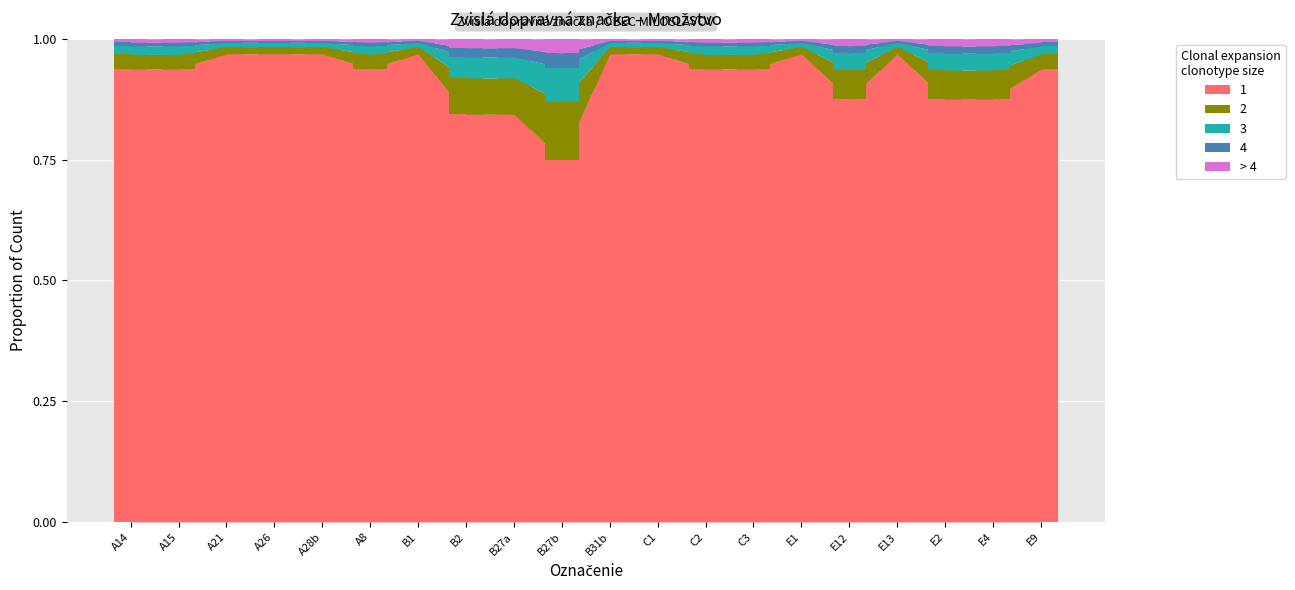

Where is the data nearest to the value 0?

B27b